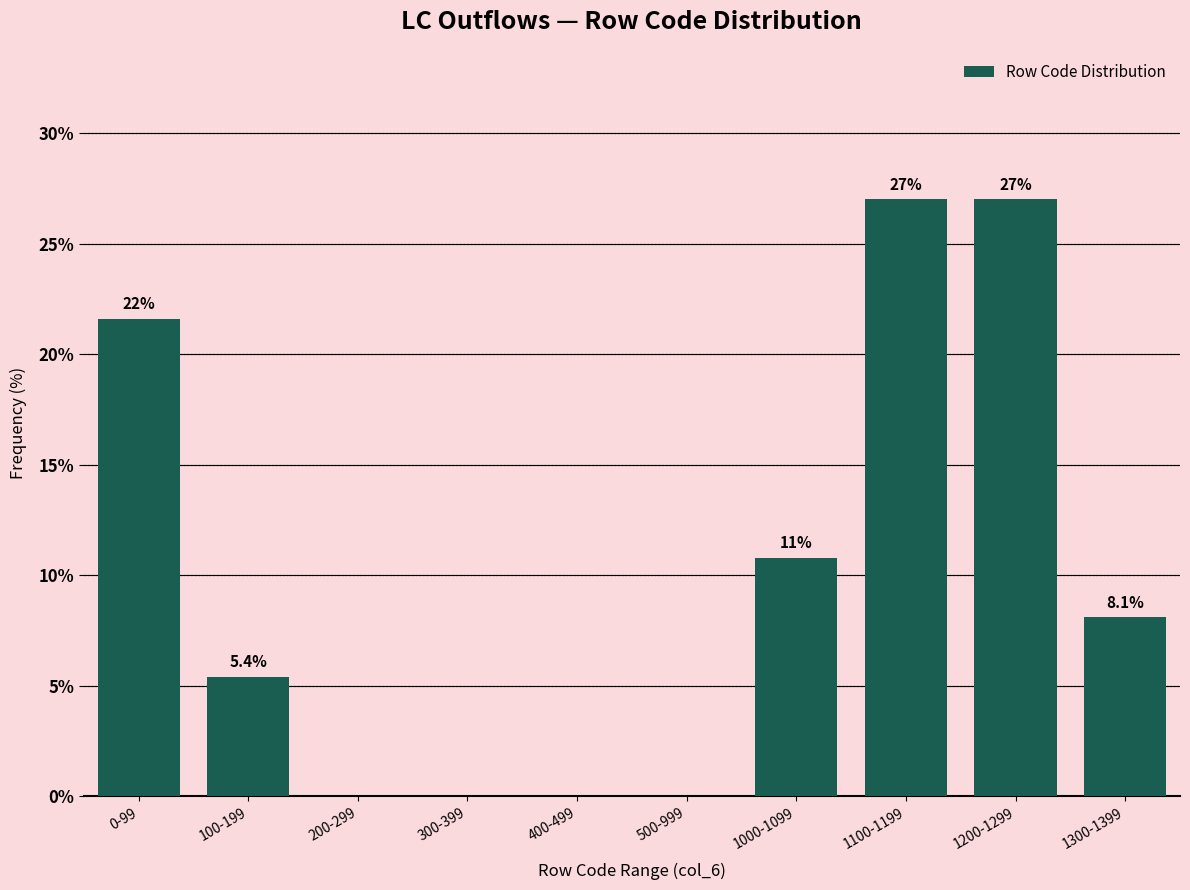

Reading left to right, what are all the values shown in this chart?

0-99=21.6	100-199=5.4	200-299=0.0	300-399=0.0	400-499=0.0	500-999=0.0	1000-1099=10.8	1100-1199=27.0	1200-1299=27.0	1300-1399=8.1